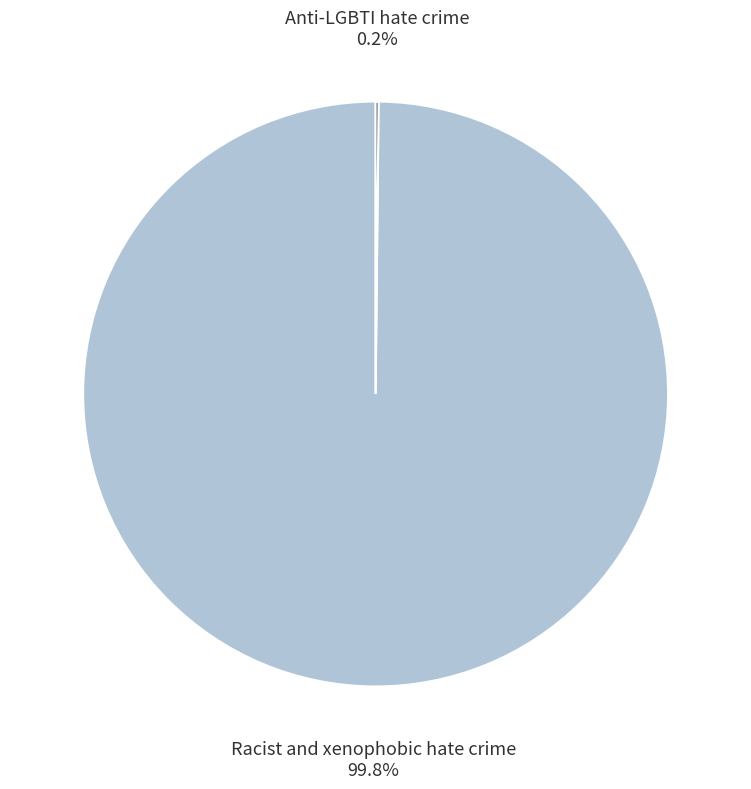

Does any single category account for the majority?

Yes